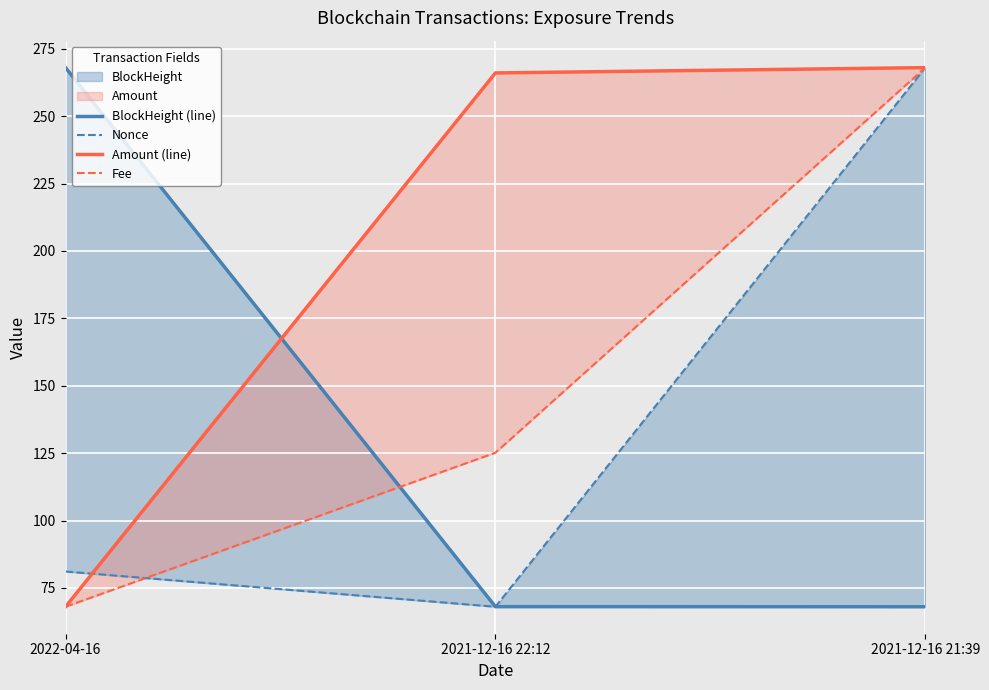

Reading left to right, transcribe all the data shown in this chart.

BlockHeight (line): 268.0	68.0	68.0
Nonce: 81.1	68.0	268.0
Amount (line): 68.0	266.0	268.0
Fee: 68.0	125.1	268.0